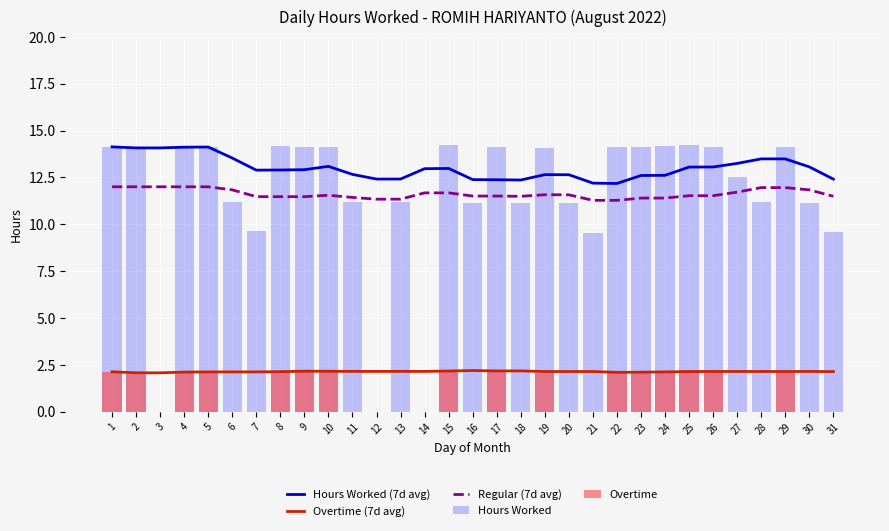

Reading right to left, list all the values displayed in this chart.

Hours Worked (7d avg): 31=12.4	30=13.1	29=13.5	28=13.5	27=13.2	26=13.1	25=13.1	24=12.6	23=12.6	22=12.2	21=12.2	20=12.6	19=12.6	18=12.4	17=12.4	16=12.4	15=13.0	14=13.0	13=12.4	12=12.4	11=12.7	10=13.1	9=12.9	8=12.9	7=12.9	6=13.5	5=14.1	4=14.1	3=14.1	2=14.1	1=14.1
Overtime (7d avg): 31=2.1	30=2.1	29=2.1	28=2.1	27=2.1	26=2.1	25=2.1	24=2.1	23=2.1	22=2.1	21=2.1	20=2.1	19=2.1	18=2.2	17=2.2	16=2.2	15=2.2	14=2.2	13=2.2	12=2.2	11=2.1	10=2.2	9=2.2	8=2.1	7=2.1	6=2.1	5=2.1	4=2.1	3=2.1	2=2.1	1=2.1
Regular (7d avg): 31=11.5	30=11.8	29=12.0	28=12.0	27=11.7	26=11.5	25=11.5	24=11.4	23=11.4	22=11.3	21=11.3	20=11.6	19=11.6	18=11.5	17=11.5	16=11.5	15=11.7	14=11.7	13=11.3	12=11.3	11=11.4	10=11.5	9=11.5	8=11.5	7=11.5	6=11.8	5=12.0	4=12.0	3=12.0	2=12.0	1=12.0
Hours Worked: 31=9.6	30=11.2	29=14.1	28=11.2	27=12.5	26=14.1	25=14.2	24=14.2	23=14.1	22=14.1	21=9.5	20=11.2	19=14.1	18=11.1	17=14.1	16=11.2	15=14.2	14=0.0	13=11.2	12=0.0	11=11.2	10=14.2	9=14.1	8=14.2	7=9.7	6=11.2	5=14.2	4=14.2	3=0.0	2=14.0	1=14.1
Overtime: 31=0.0	30=0.0	29=2.1	28=0.0	27=0.0	26=2.1	25=2.2	24=2.2	23=2.1	22=2.1	21=0.0	20=0.0	19=2.1	18=0.0	17=2.1	16=0.0	15=2.2	14=0.0	13=0.0	12=0.0	11=0.0	10=2.1	9=2.1	8=2.2	7=0.0	6=0.0	5=2.1	4=2.2	3=0.0	2=2.0	1=2.1